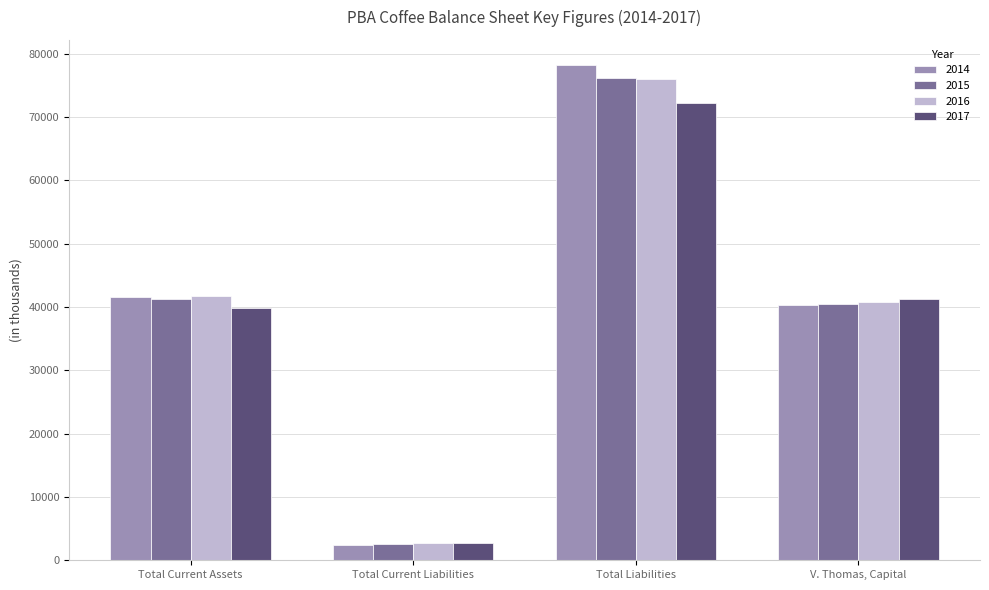

What is the average value of the 2015 series?

40098